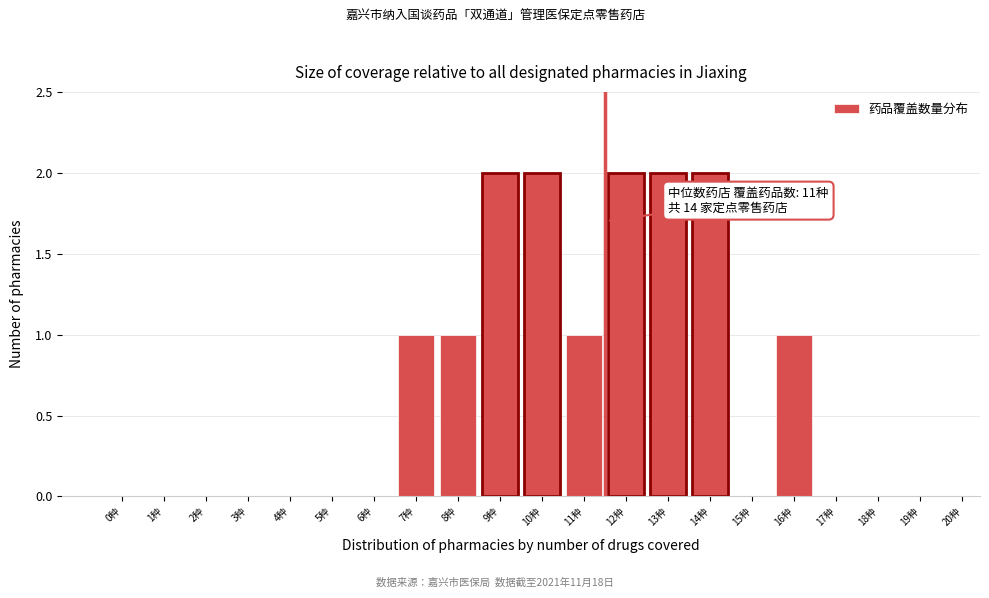

Reading left to right, what are all the values shown in this chart?

0种=0	1种=0	2种=0	3种=0	4种=0	5种=0	6种=0	7种=1	8种=1	9种=2	10种=2	11种=1	12种=2	13种=2	14种=2	15种=0	16种=1	17种=0	18种=0	19种=0